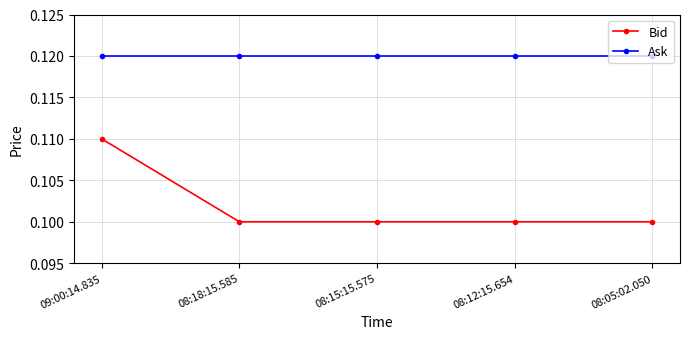

List the series in order of their peak value, lowest first.

Bid, Ask